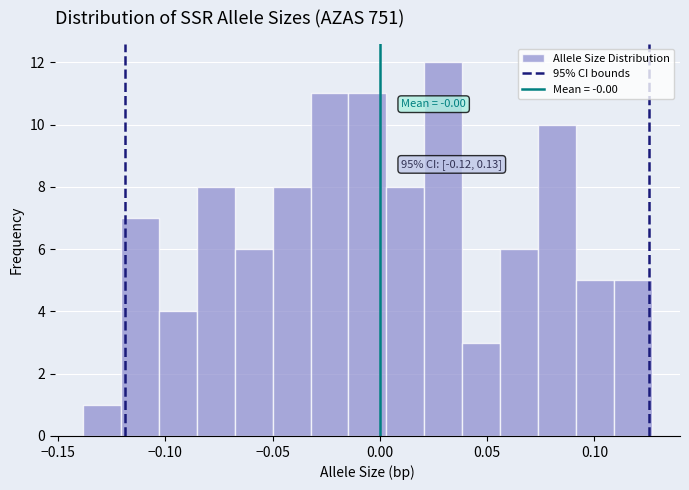

Around what value on the x-axis is the tallest bar? Give the approximate position of its centre, as read against the axis.

0.030